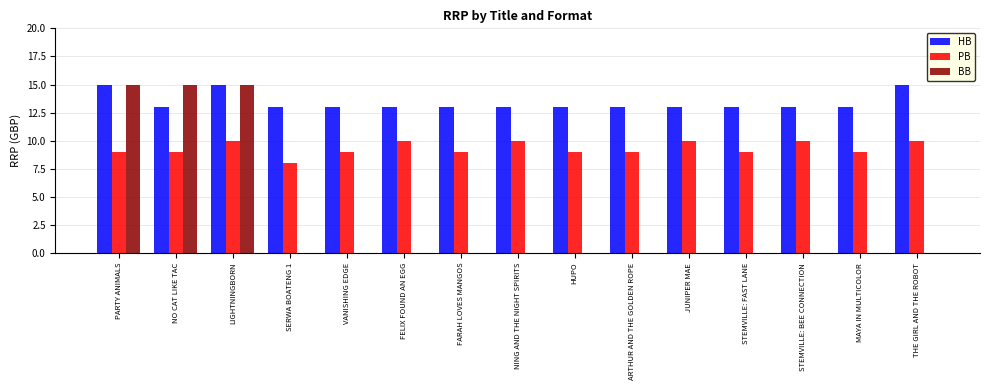

Is the value of HB at HUPO greater than the value of BB at PARTY ANIMALS?

No